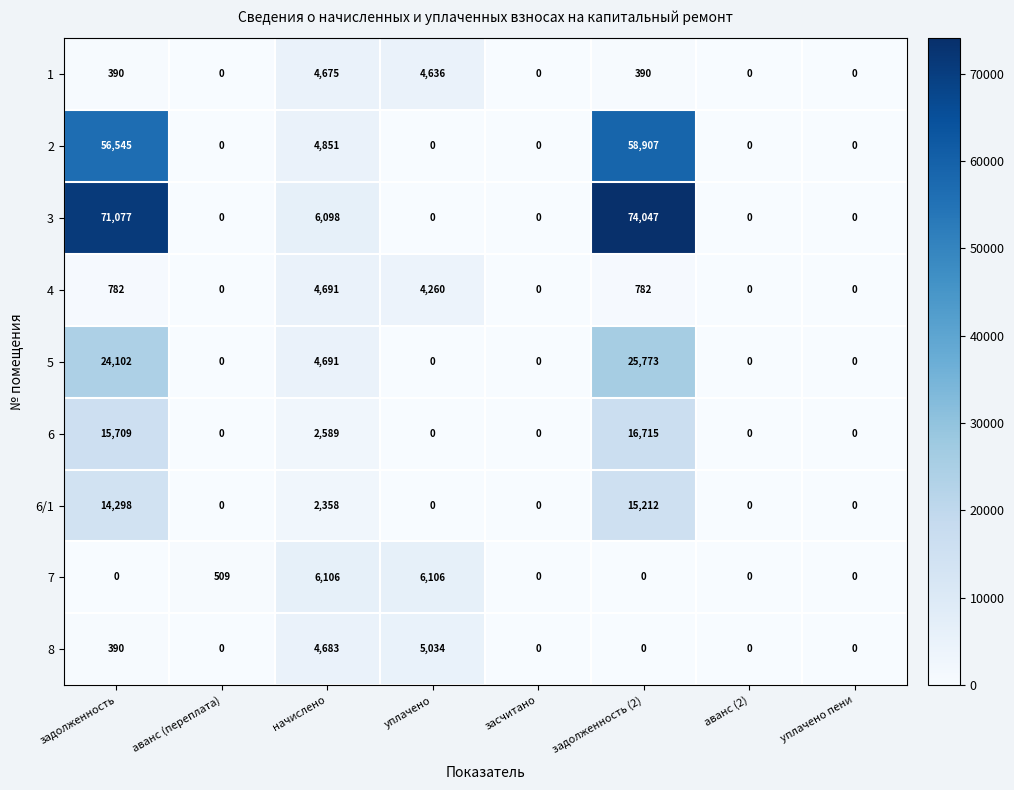

At which category is the sum across all series the highest?

задолженность (2)